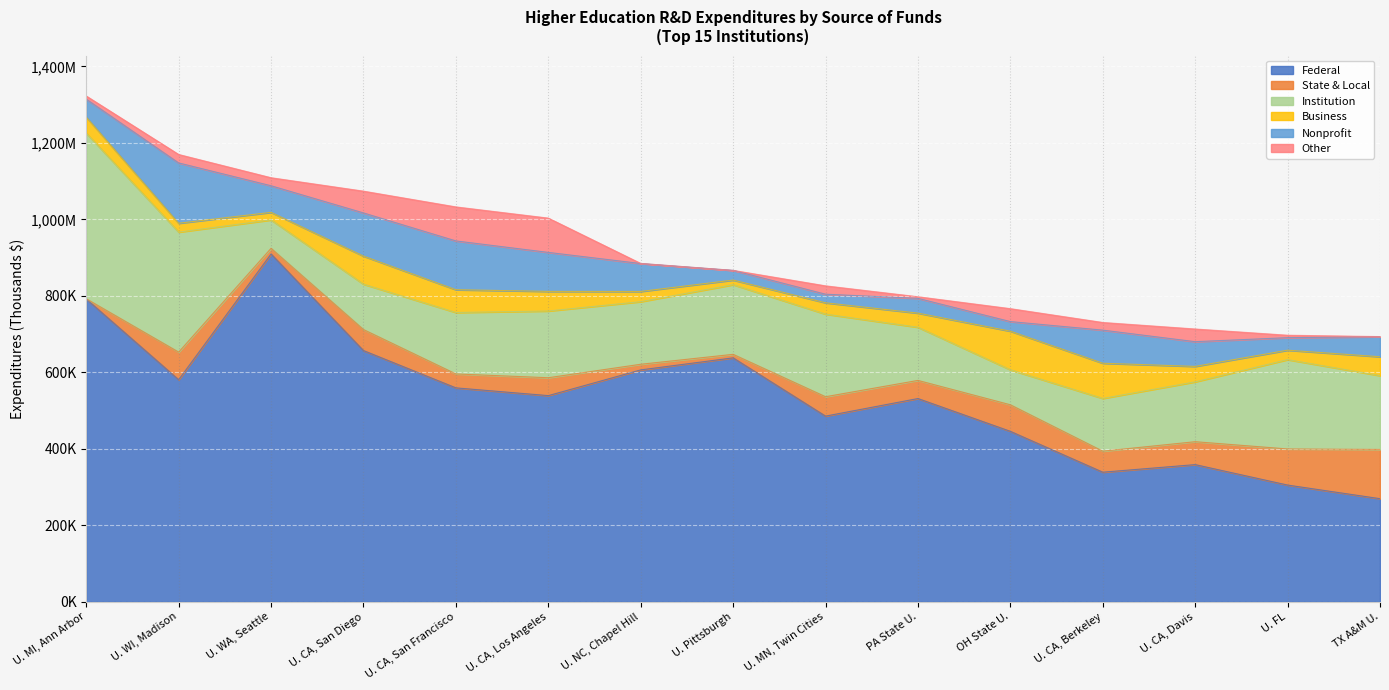

Between U. CA, Los Angeles and U. MN, Twin Cities, which series saw the biggest shift?

Nonprofit